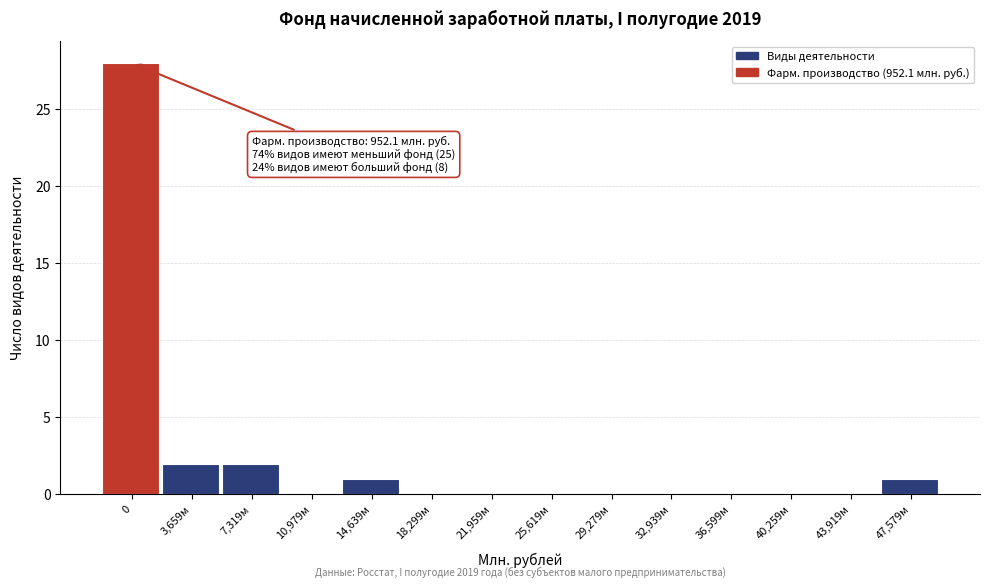

Reading left to right, transcribe all the data shown in this chart.

0=28	3,659м=2	7,319м=2	10,979м=0	14,639м=1	18,299м=0	21,959м=0	25,619м=0	29,279м=0	32,939м=0	36,599м=0	40,259м=0	43,919м=0	47,579м=1